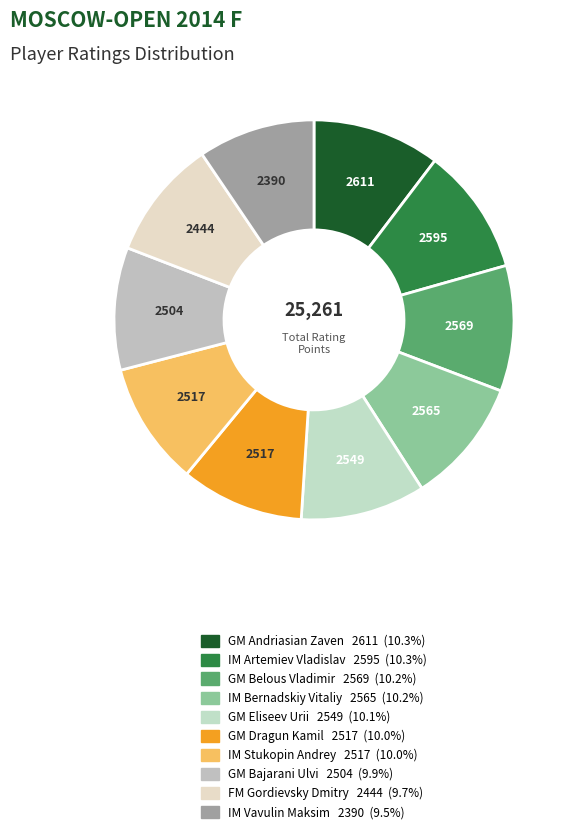

To the nearest percent, what is the average slice percentage?

10%